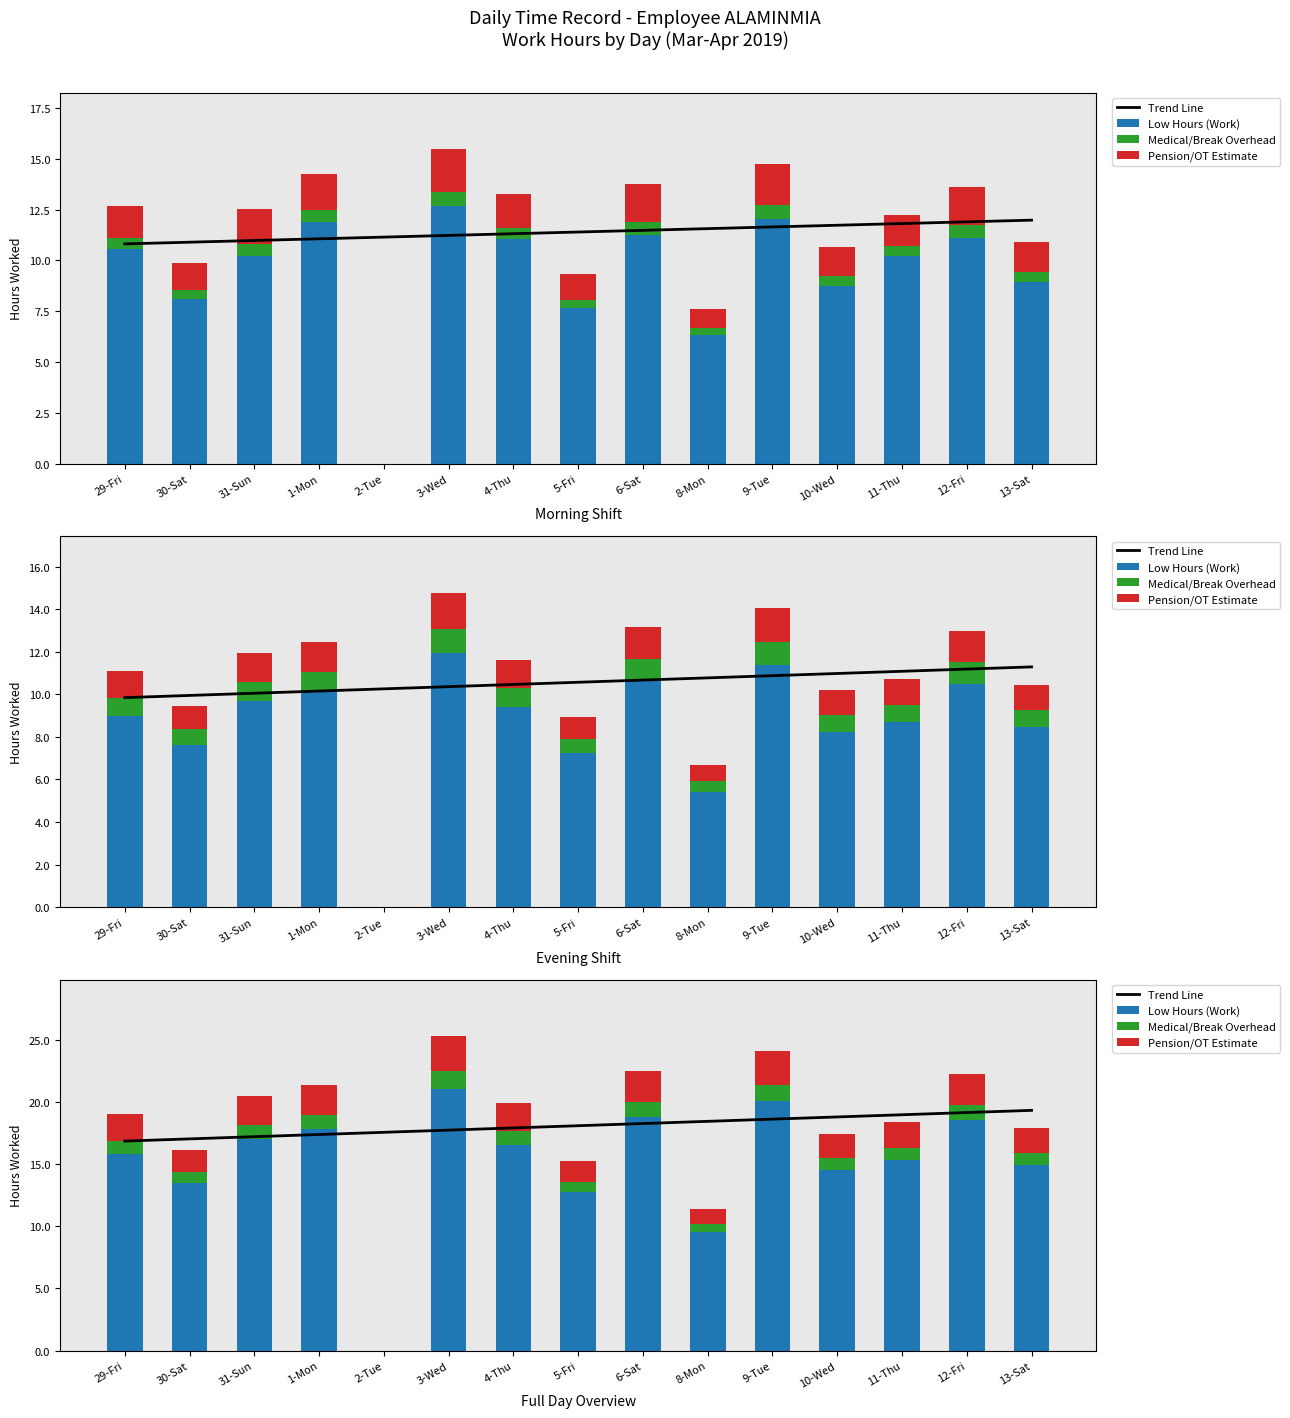

What position from the left is 12-Fri?

14